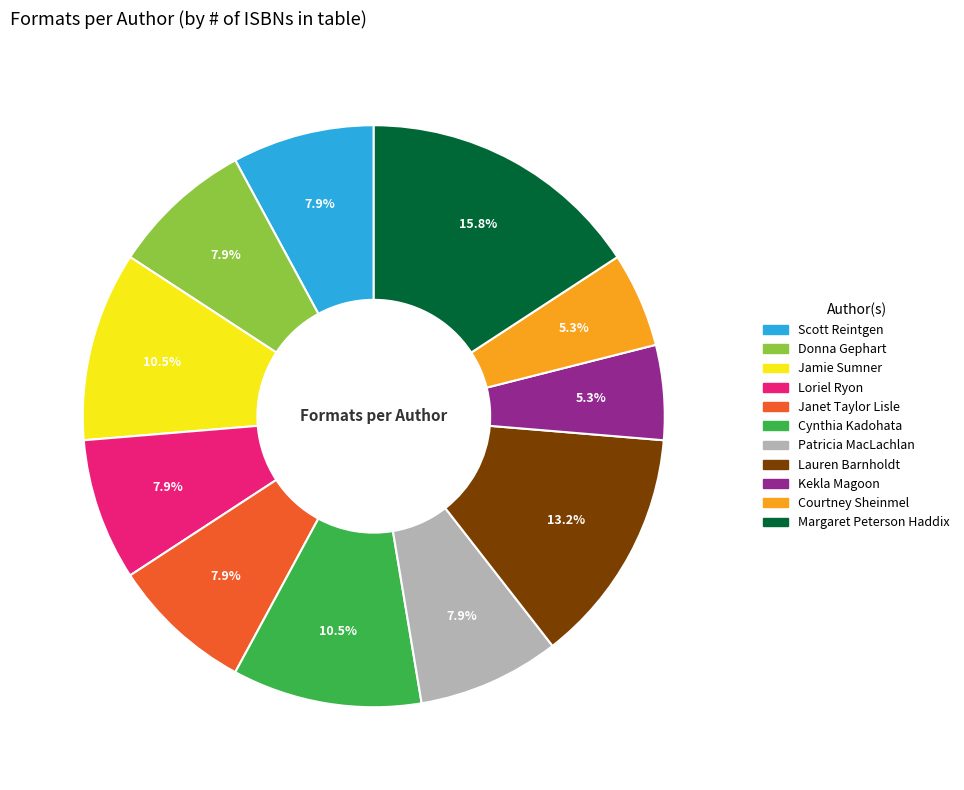

The Donna Gephart slice represents 21% of the pie. True or false?

False